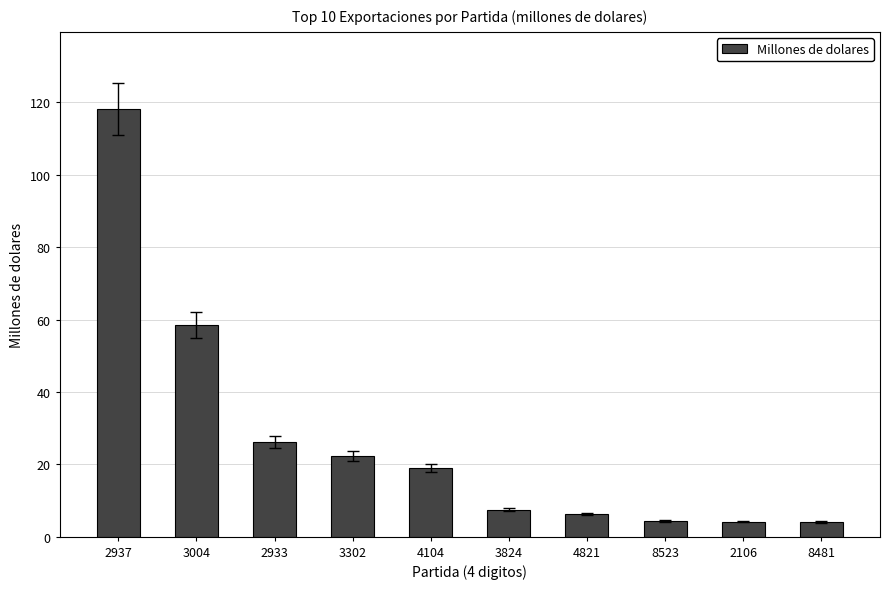

The value at 4104 is 19.0. True or false?

True